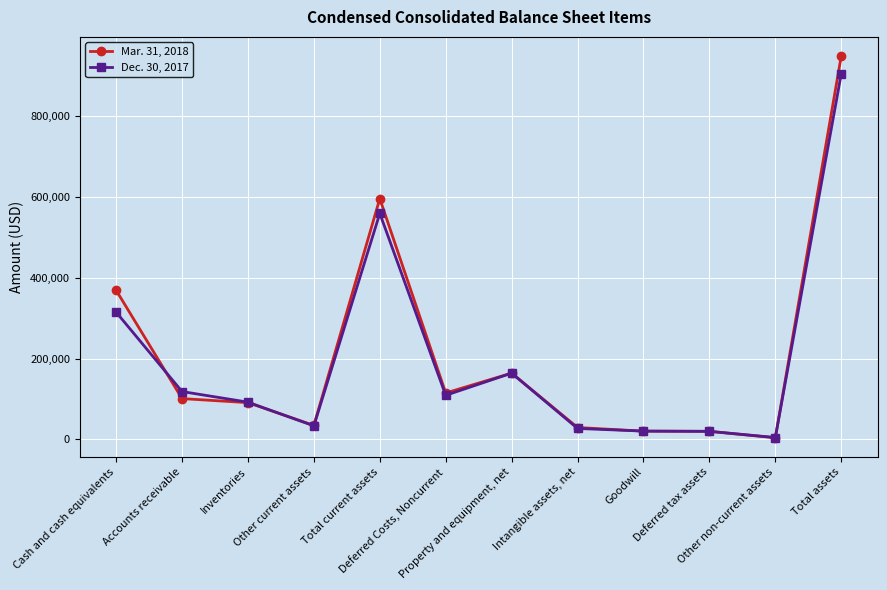

Does the chart display data point markers on the line(s)?

Yes